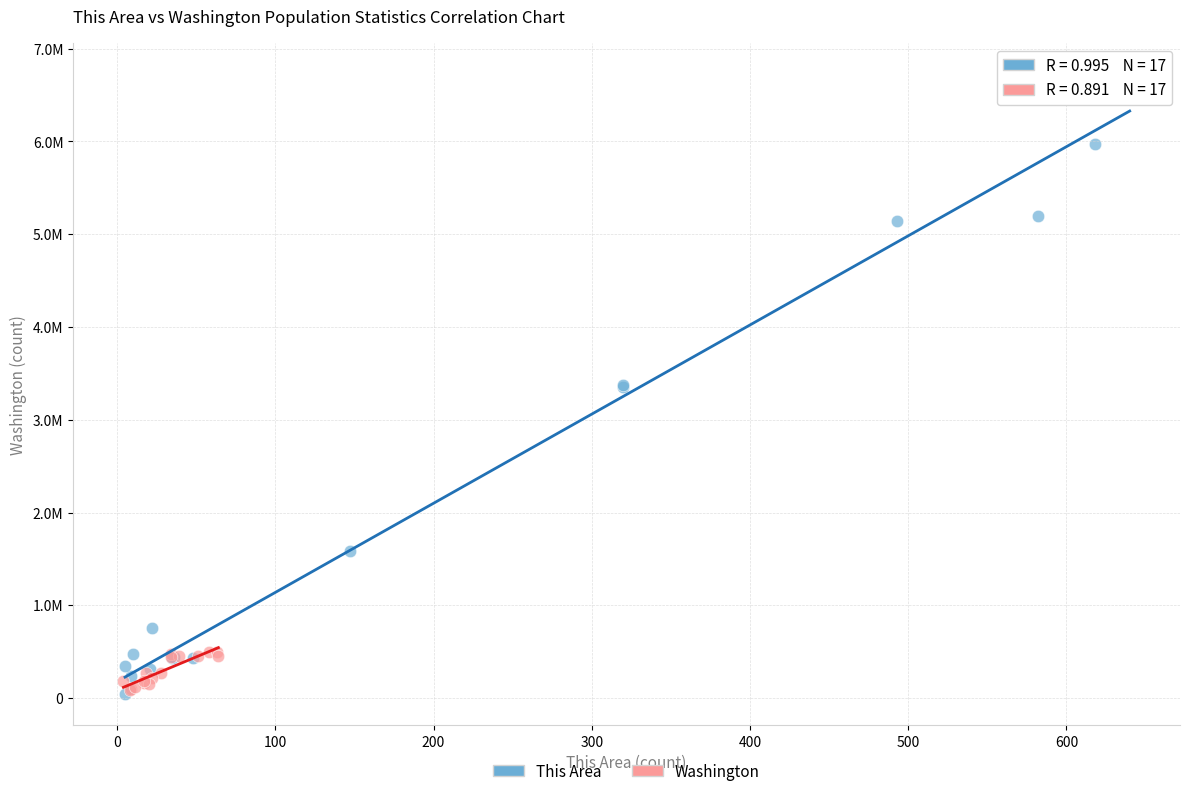

Which series reaches the maximum Y coordinate?

This Area